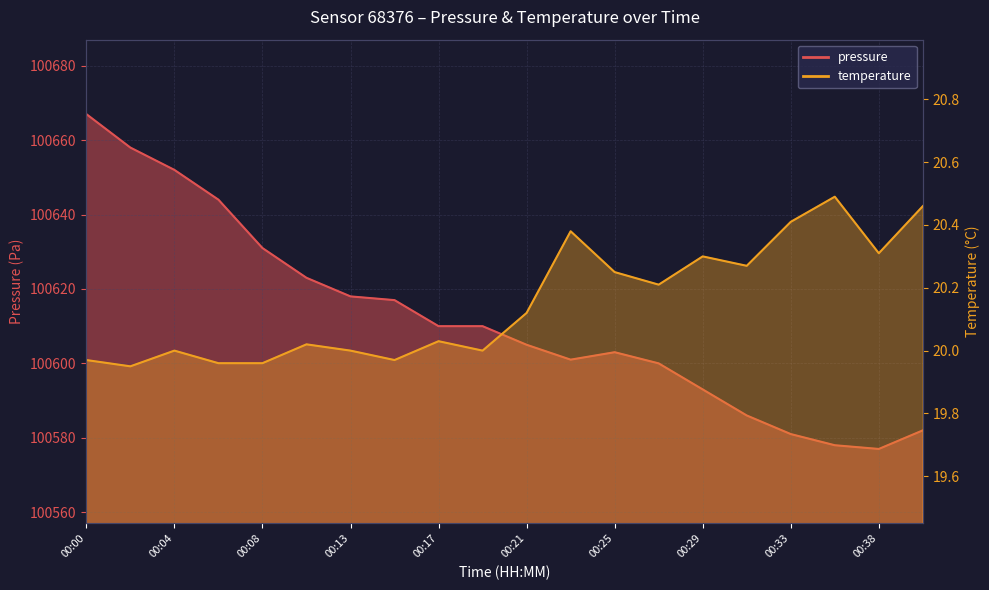

At which label does pressure first exceed 100610?

00:00